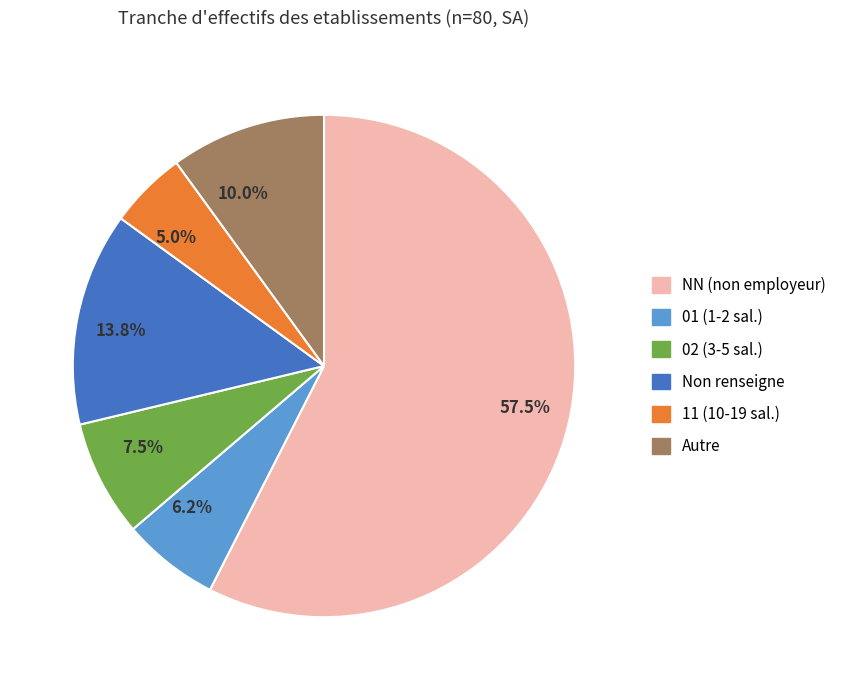

Is Non renseigne the majority of the pie?

No